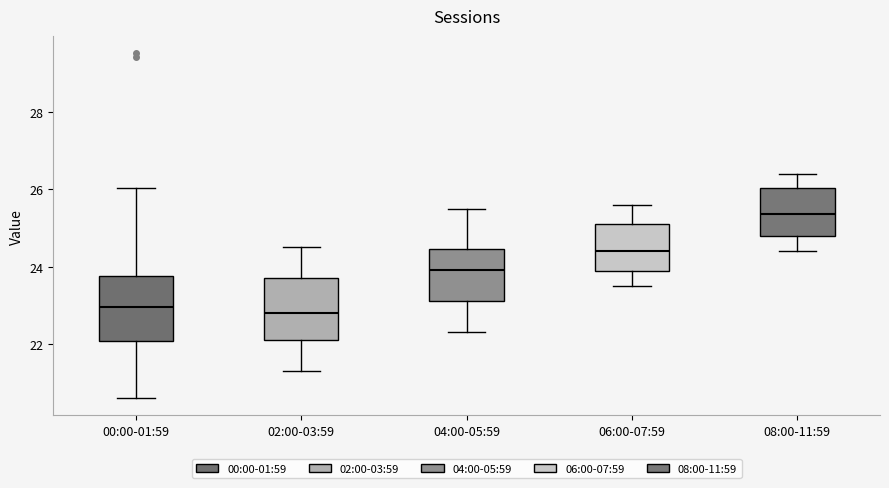

Where is the lower edge of the box for 08:00-11:59 on the y-axis? The values are not printed on the chart, so give them approximately, as read against the axis.

24.8